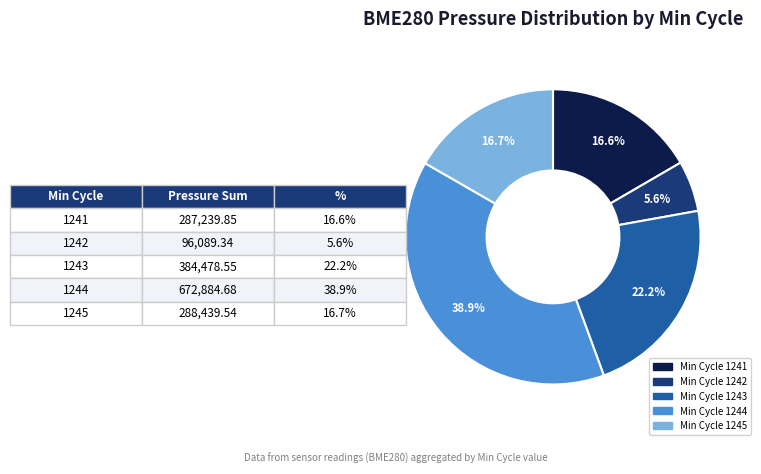

Is there a majority slice in this chart?

No